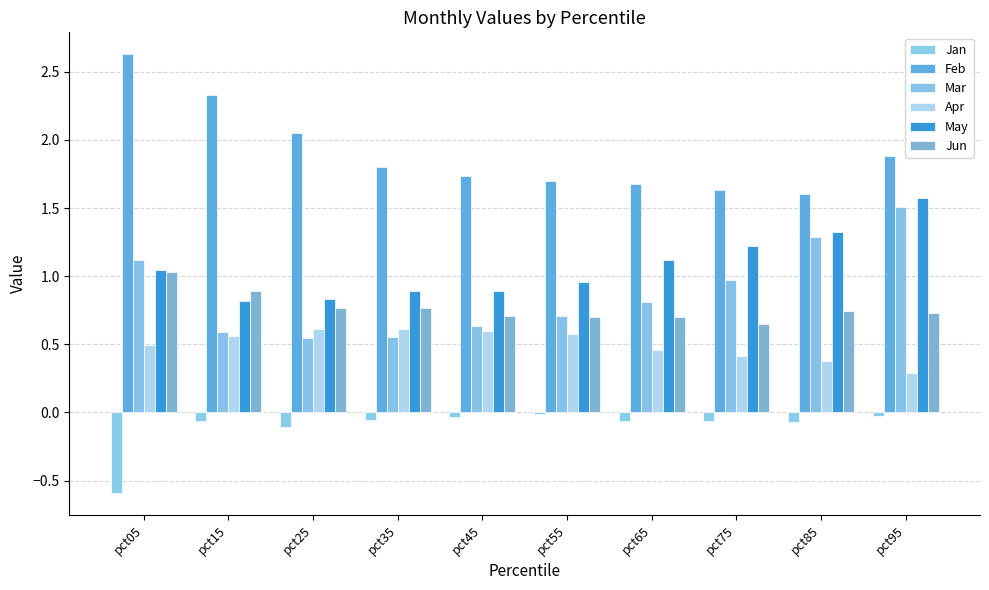

Read the Jun value at pct25.

0.8